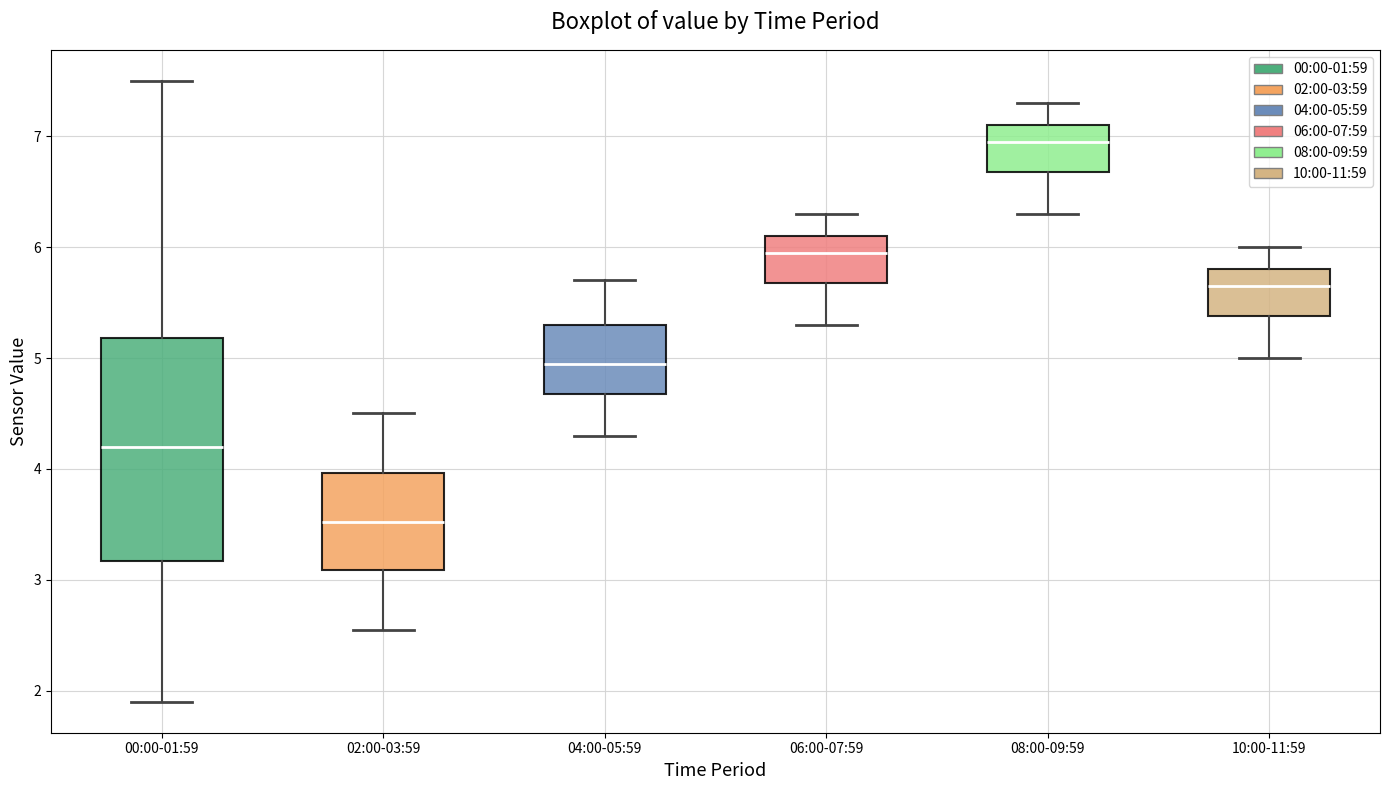

Where does the upper whisker of the box for 08:00-09:59 end on the y-axis? The values are not printed on the chart, so give them approximately, as read against the axis.

7.3